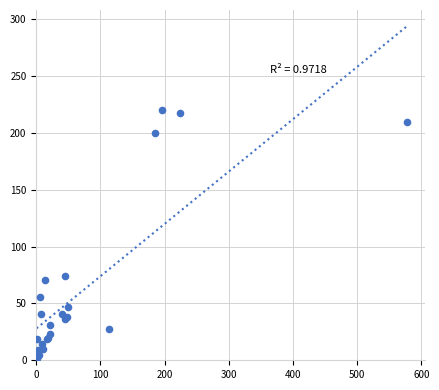

What Y value in the scatter plot is closest to 111?

74.2